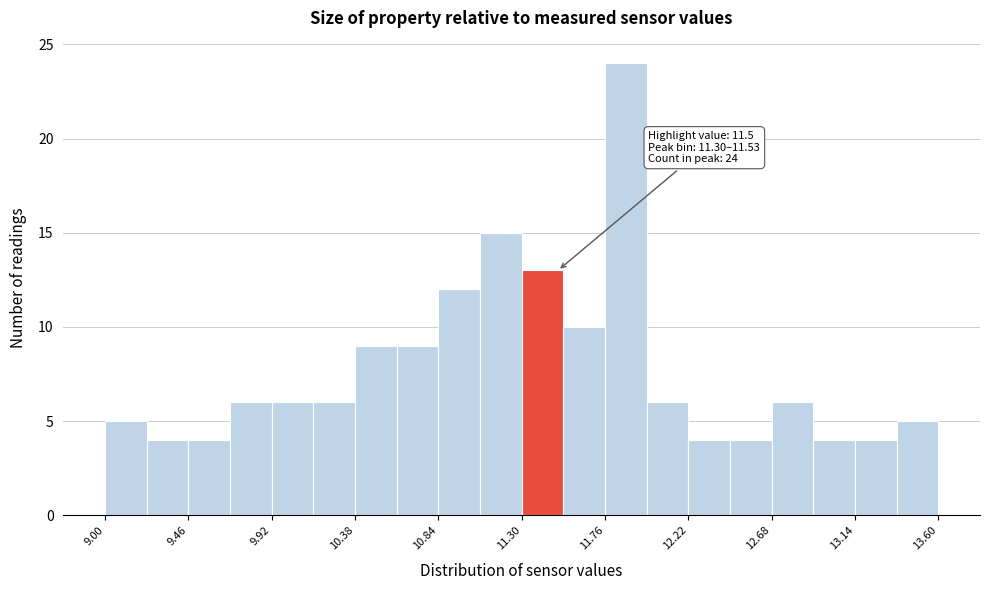

Which range on the x-axis has the tallest bar?

11.76 to 11.99